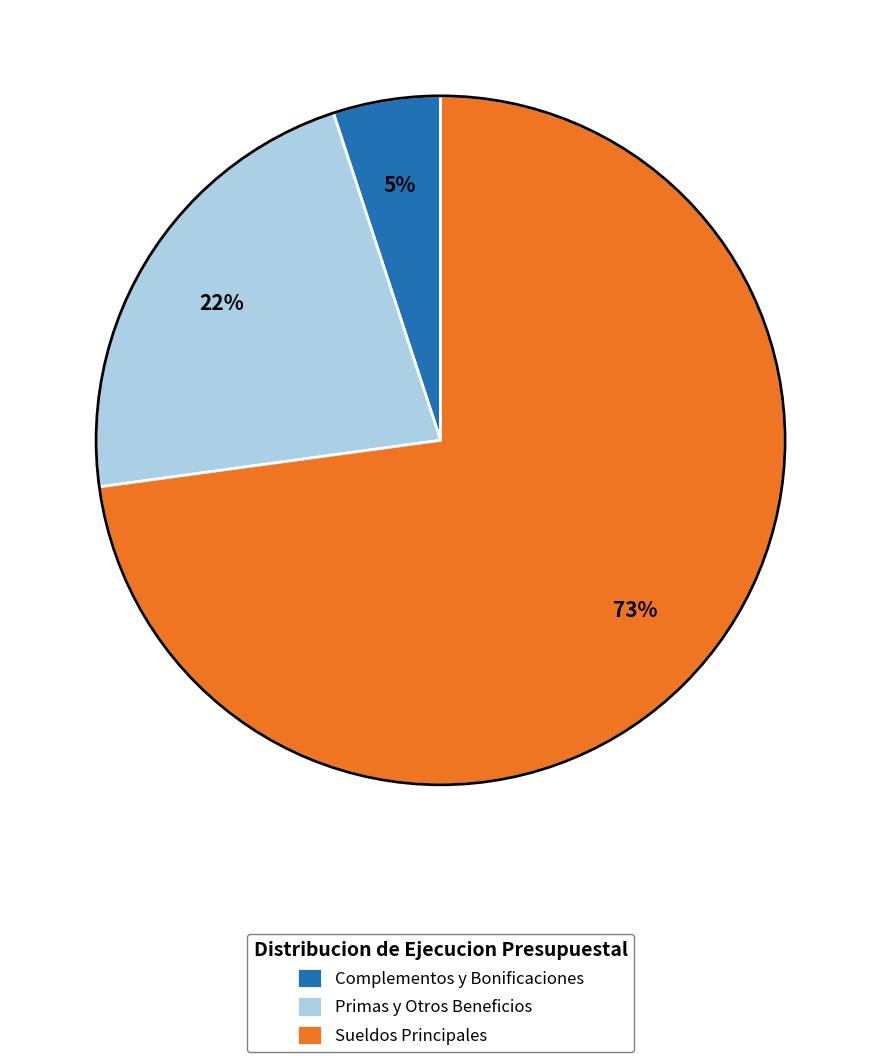

What is the majority slice?

Sueldos Principales